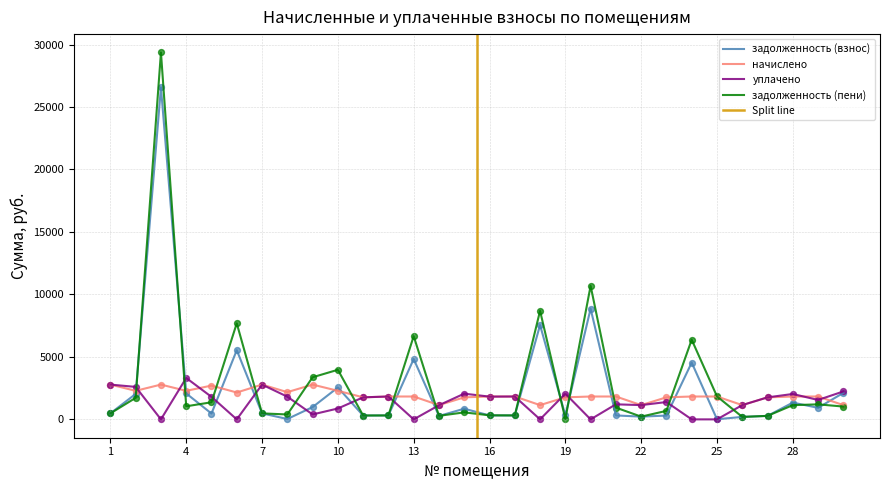

Which series has the largest Y range (max minus min)?

задолженность (пени)